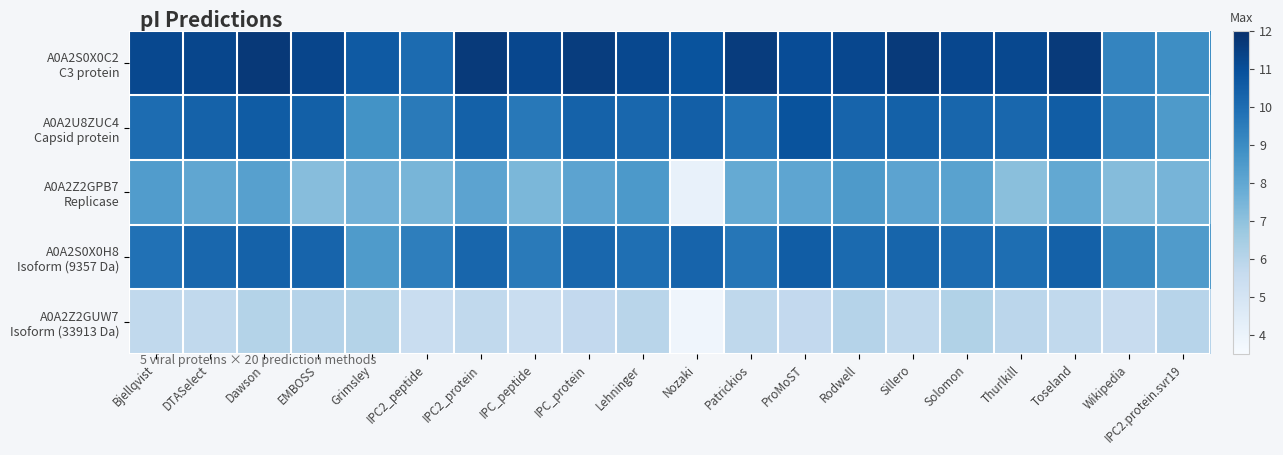

List the series in order of their peak value, lowest first.

A0A2Z2GUW7 Isoform (33913 Da), A0A2Z2GPB7 Replicase, A0A2S0X0H8 Isoform (9357 Da), A0A2U8ZUC4 Capsid protein, A0A2S0X0C2 C3 protein